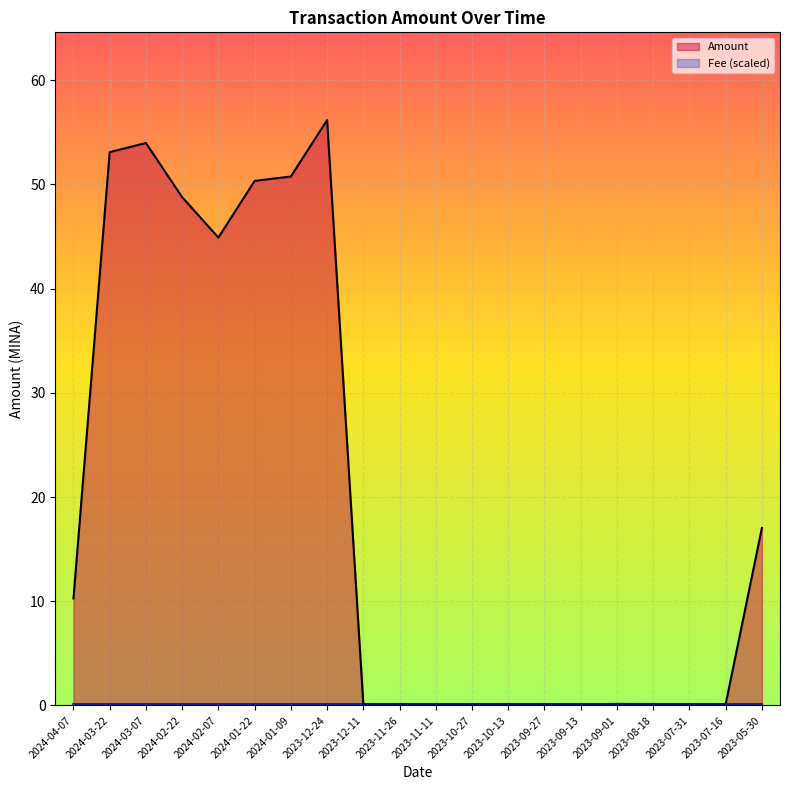

Reading right to left, what are all the values shown in this chart?

Amount: 2023-05-30=17.0	2023-07-16=0.1	2023-07-31=0.1	2023-08-18=0.1	2023-09-01=0.1	2023-09-13=0.1	2023-09-27=0.1	2023-10-13=0.1	2023-10-27=0.1	2023-11-11=0.1	2023-11-26=0.1	2023-12-11=0.1	2023-12-24=56.2	2024-01-09=50.8	2024-01-22=50.3	2024-02-07=44.9	2024-02-22=48.8	2024-03-07=54.0	2024-03-22=53.1	2024-04-07=10.3
Fee (scaled): 2023-05-30=0.1	2023-07-16=0.1	2023-07-31=0.1	2023-08-18=0.1	2023-09-01=0.1	2023-09-13=0.1	2023-09-27=0.1	2023-10-13=0.1	2023-10-27=0.1	2023-11-11=0.1	2023-11-26=0.1	2023-12-11=0.1	2023-12-24=0.1	2024-01-09=0.1	2024-01-22=0.1	2024-02-07=0.1	2024-02-22=0.1	2024-03-07=0.1	2024-03-22=0.1	2024-04-07=0.1